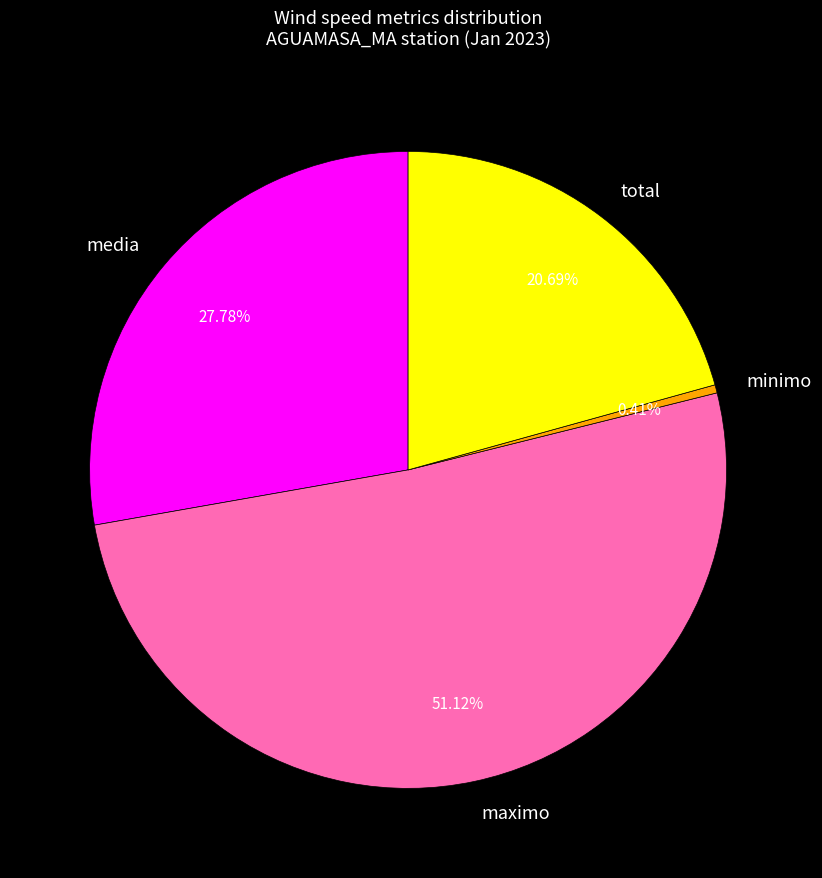

What is the smallest slice in the pie chart?

minimo